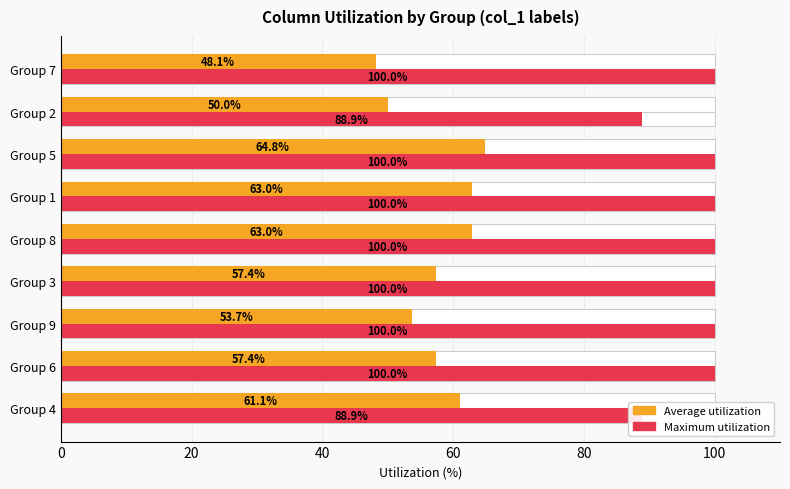

Which series has the largest total across all categories?

Maximum utilization